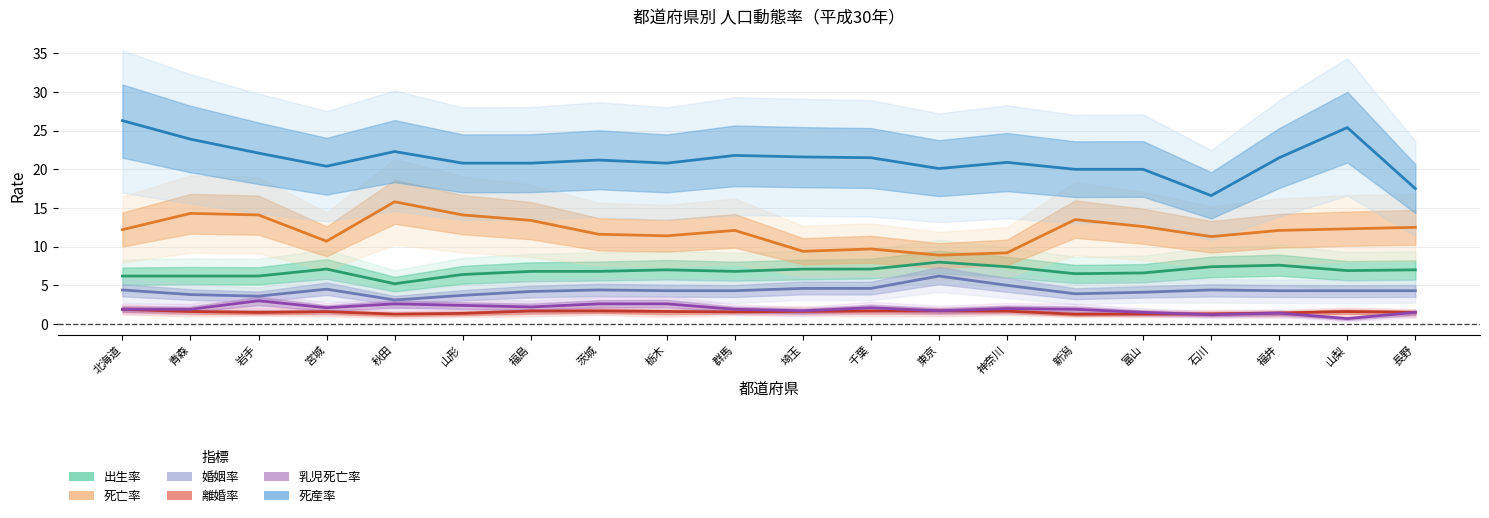

Reading left to right, transcribe all the data shown in this chart.

出生率: 6.2	6.2	6.2	7.1	5.2	6.4	6.8	6.8	7.0	6.8	7.1	7.1	8.0	7.4	6.5	6.6	7.4	7.6	6.9	7.0
死亡率: 12.2	14.3	14.1	10.7	15.8	14.1	13.4	11.6	11.4	12.1	9.4	9.7	8.9	9.2	13.5	12.6	11.3	12.1	12.3	12.5
婚姻率: 4.4	3.8	3.6	4.5	3.1	3.7	4.2	4.4	4.3	4.3	4.6	4.6	6.2	5.0	3.9	4.1	4.4	4.3	4.3	4.3
離婚率: 1.9	1.6	1.5	1.6	1.3	1.4	1.7	1.7	1.6	1.6	1.6	1.7	1.7	1.7	1.3	1.3	1.3	1.4	1.6	1.5
乳児死亡率: 1.9	1.9	3.0	2.1	2.6	2.4	2.2	2.6	2.6	1.9	1.7	2.1	1.7	2.0	1.9	1.5	1.2	1.4	0.7	1.5
死産率: 26.3	23.9	22.1	20.4	22.3	20.8	20.8	21.2	20.8	21.8	21.6	21.5	20.1	20.9	20.0	20.0	16.6	21.5	25.4	17.5